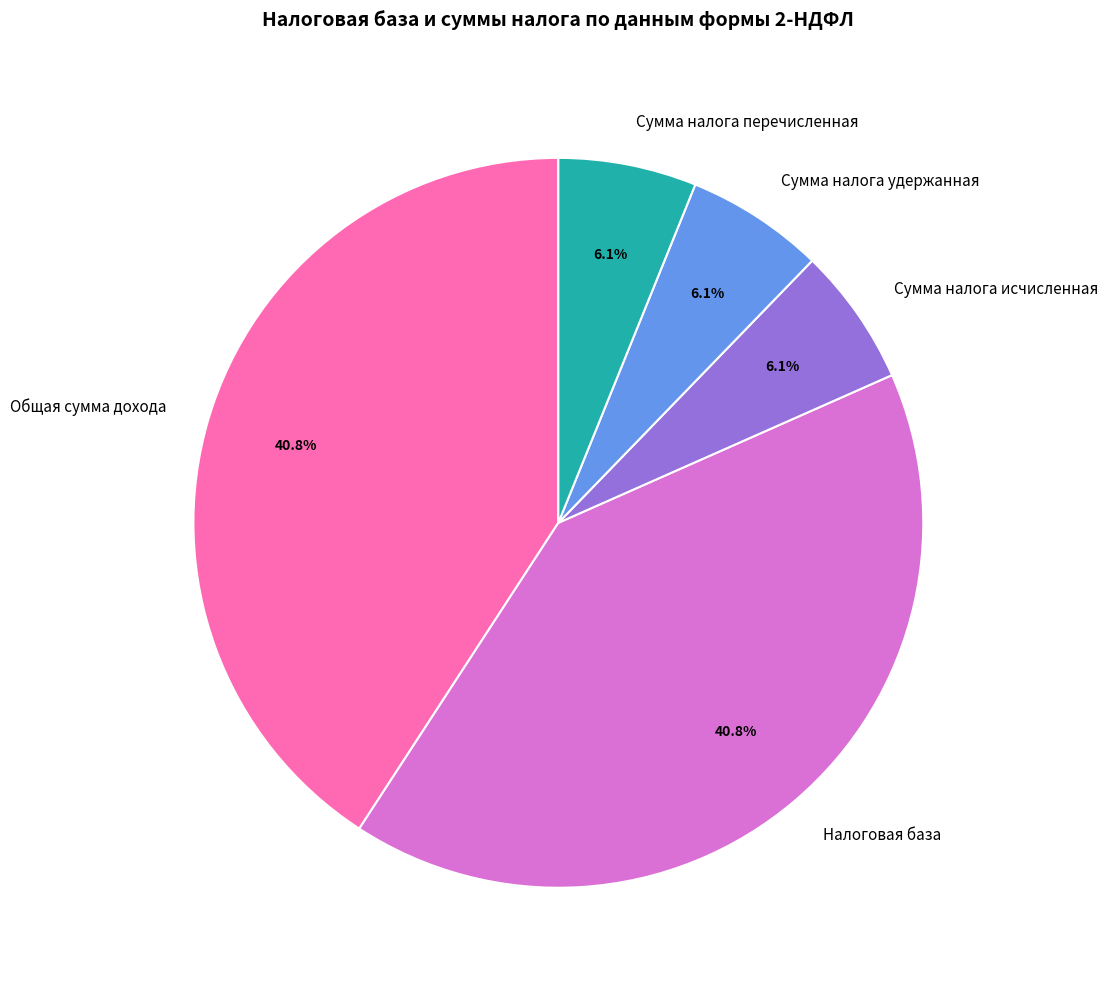

What is the ratio of the value at Налоговая база to the value at Сумма налога удержанная?

6.7